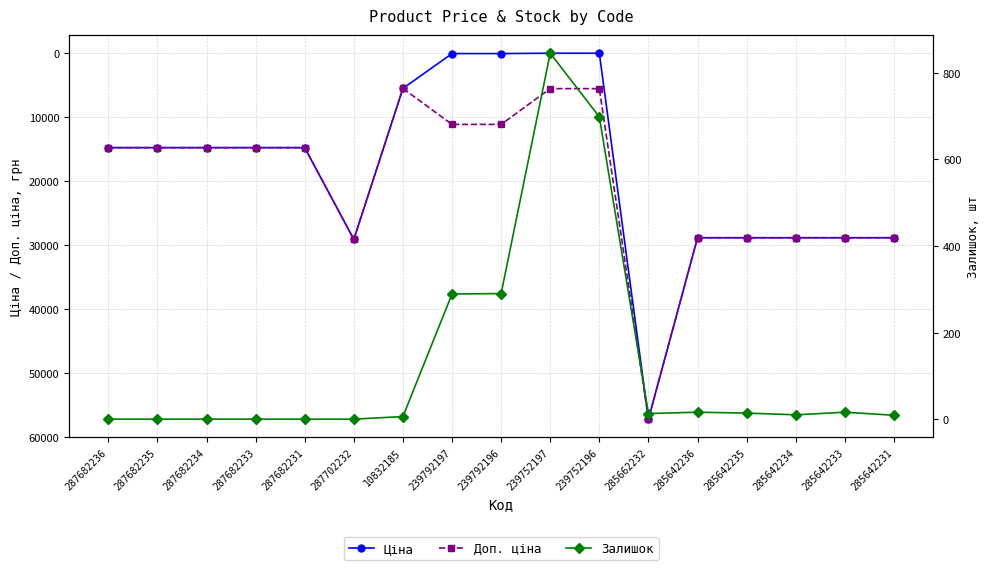

How many lines are shown in the chart?

3